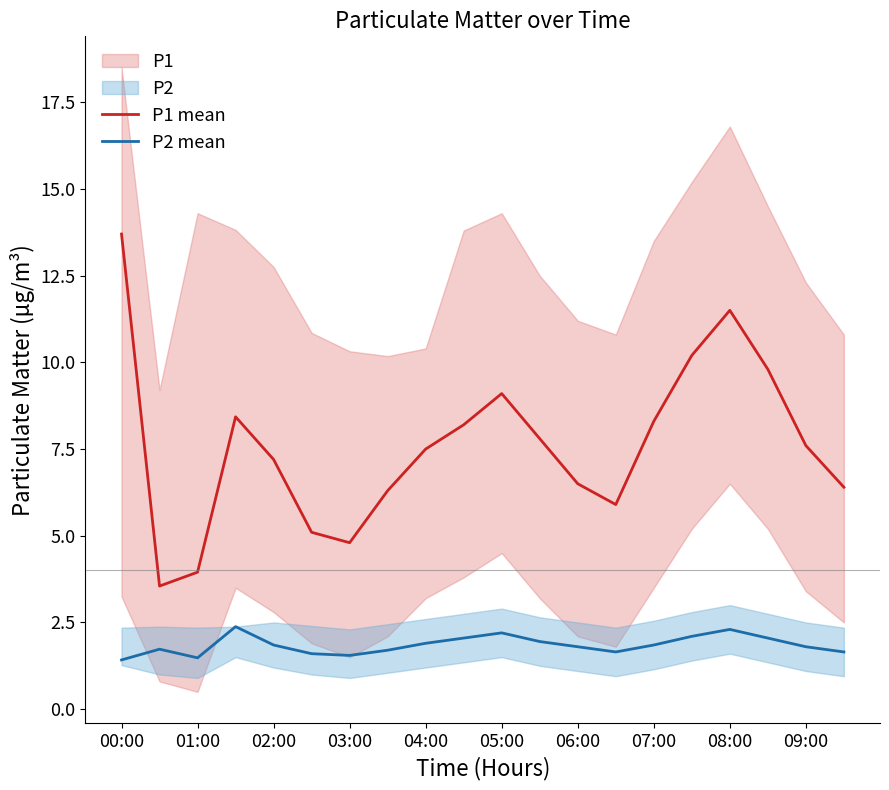

What is the maximum value shown in the chart?

13.7